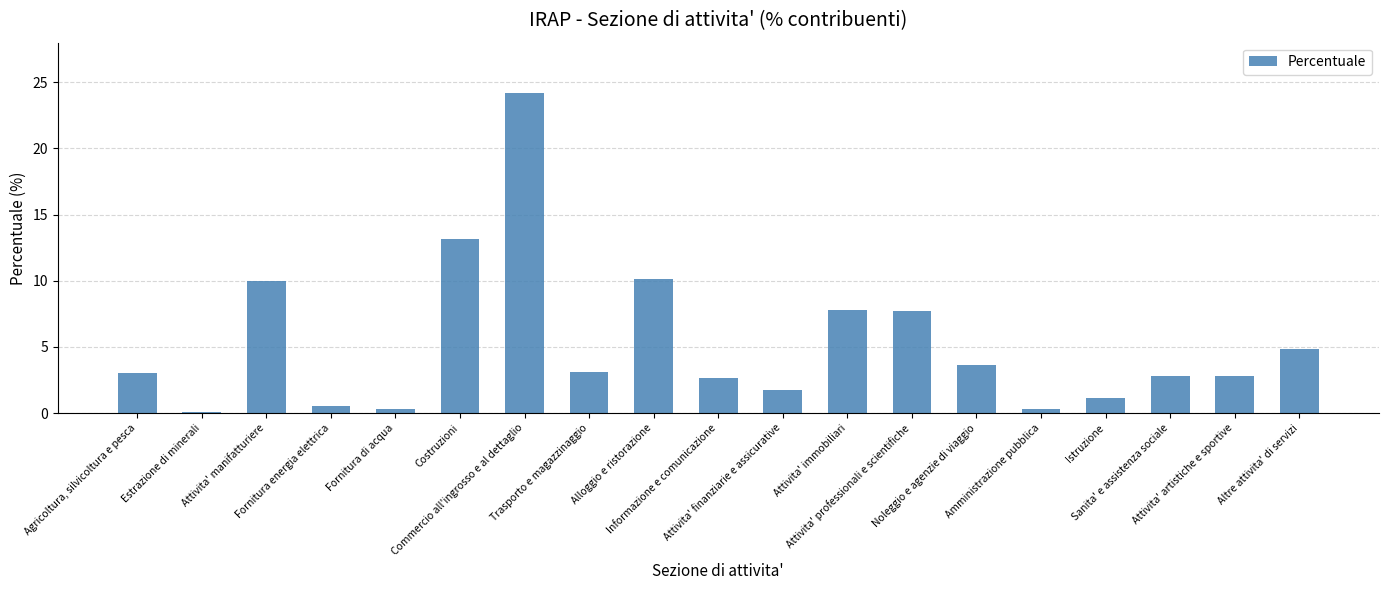

What is the sum of all values?

100.0